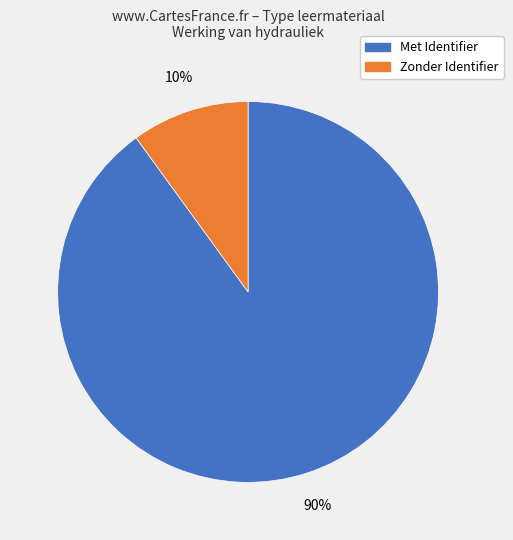

To the nearest percent, what is the average slice percentage?

50%